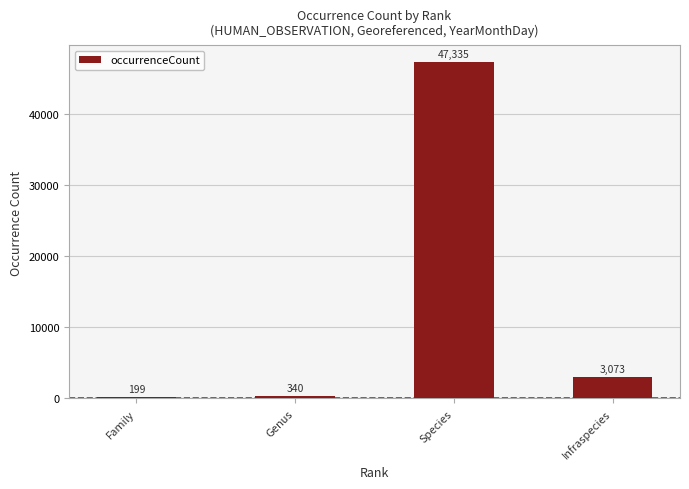

List the labels in order of value, largest first.

Species, Infraspecies, Genus, Family